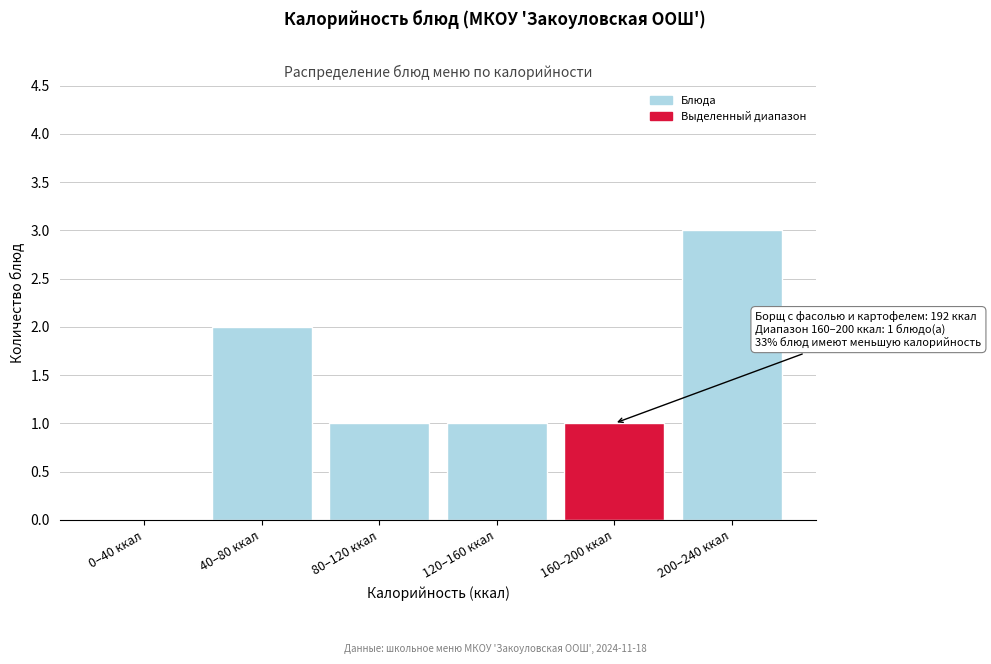

Reading left to right, transcribe all the data shown in this chart.

0–40 ккал=0	40–80 ккал=2	80–120 ккал=1	120–160 ккал=1	160–200 ккал=1	200–240 ккал=3